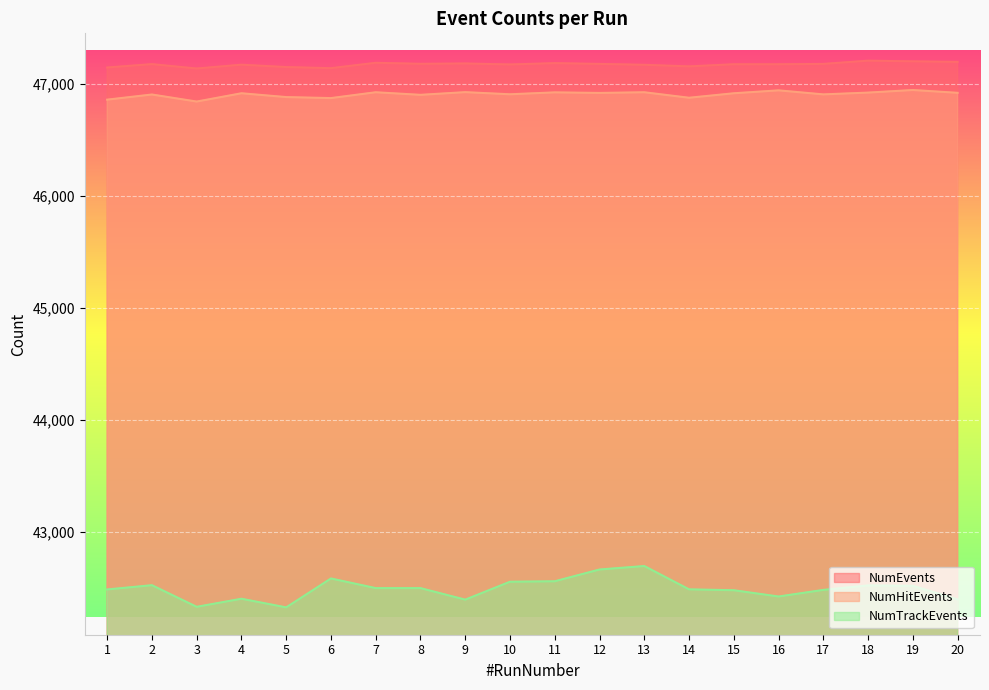

What value does the NumTrackEvents series have at 3?

42331